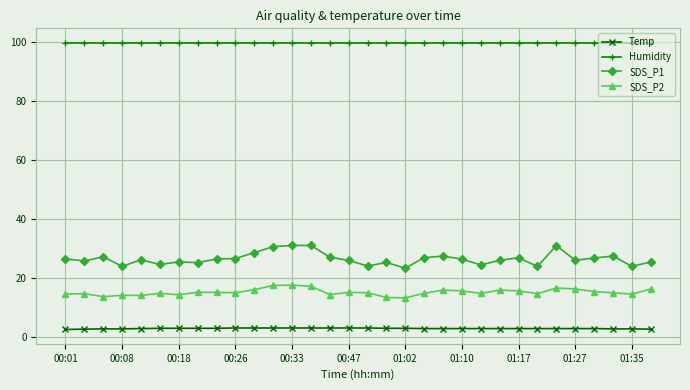

What is the difference between the maximum and minimum values in the SDS_P2 series?

4.3